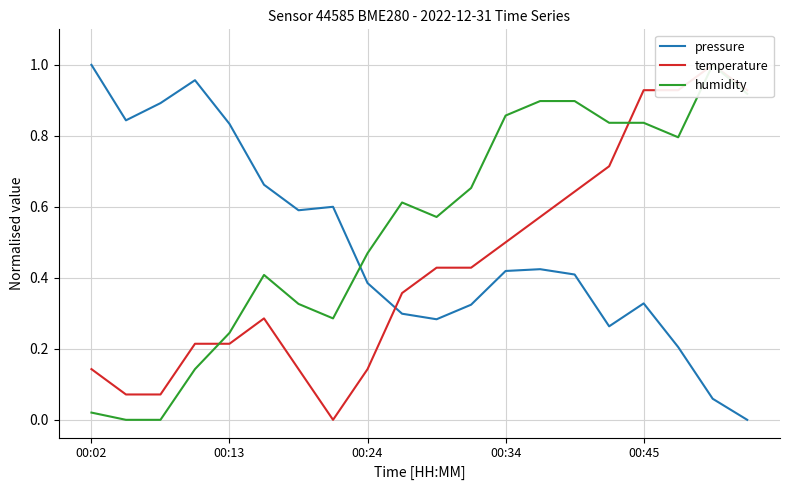

Which label corresponds to the smallest value in the chart?

19